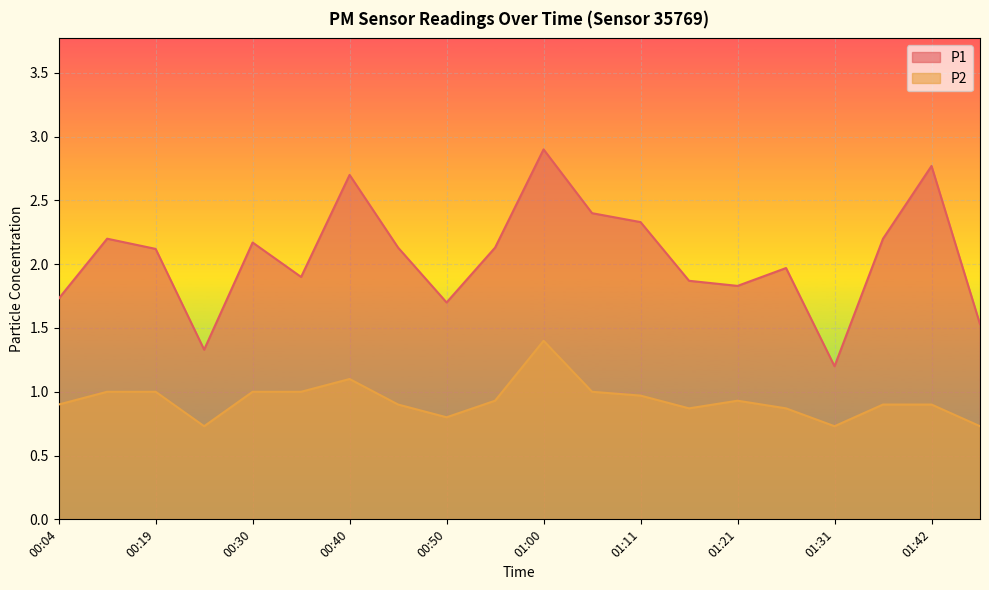

Which category has the lowest value in the P2 series?

00:24